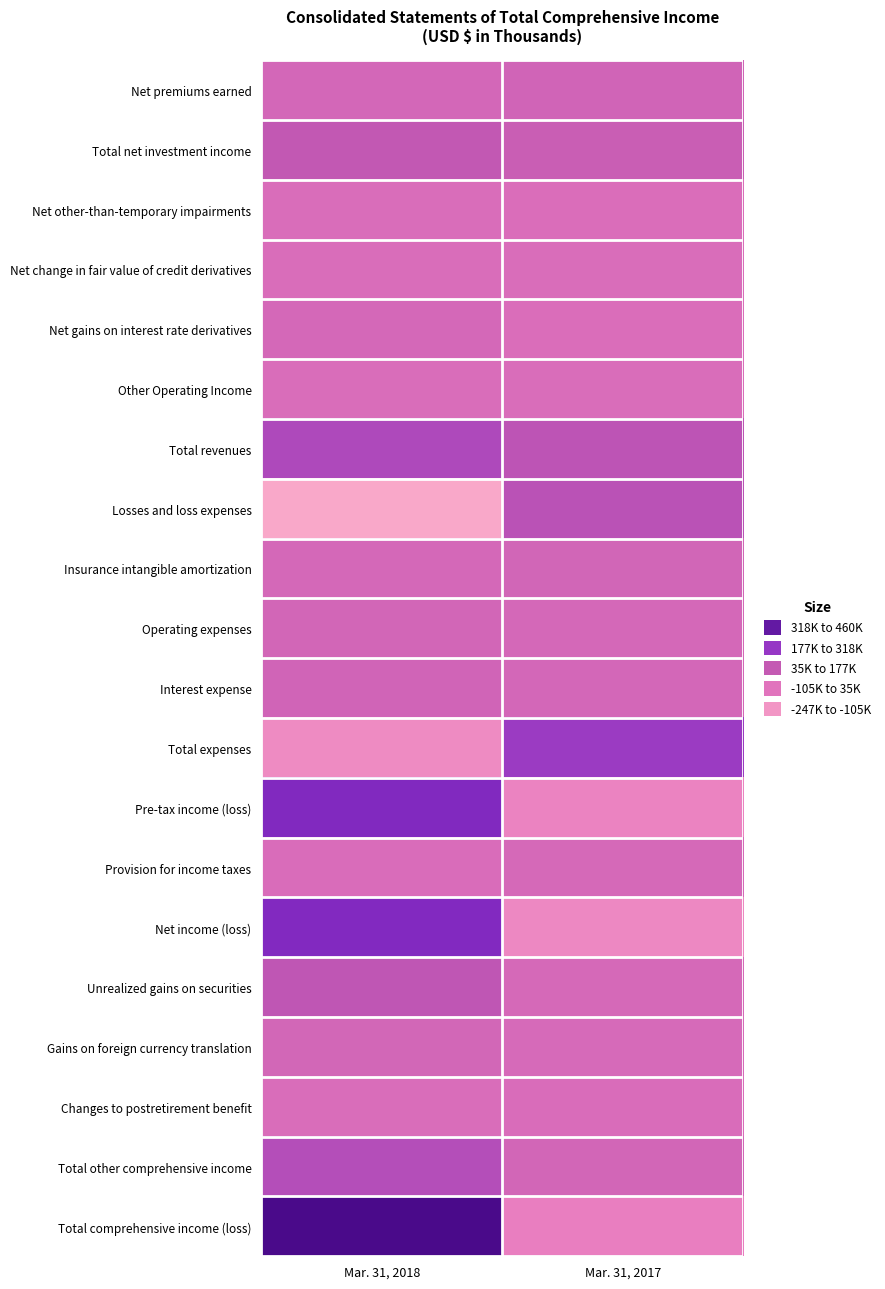

Reading left to right, extract all data points from this chart.

Net premiums earned: Mar. 31, 2018=30883	Mar. 31, 2017=47613
Total net investment income: Mar. 31, 2018=110240	Mar. 31, 2017=81559
Net other-than-temporary impairments: Mar. 31, 2018=-299	Mar. 31, 2017=-3942
Net change in fair value of credit derivatives: Mar. 31, 2018=-346	Mar. 31, 2017=1052
Net gains on interest rate derivatives: Mar. 31, 2018=25537	Mar. 31, 2017=-1514
Other Operating Income: Mar. 31, 2018=-509	Mar. 31, 2017=58
Total revenues: Mar. 31, 2018=174057	Mar. 31, 2017=126372
Losses and loss expenses: Mar. 31, 2018=-247395	Mar. 31, 2017=135011
Insurance intangible amortization: Mar. 31, 2018=28636	Mar. 31, 2017=37525
Operating expenses: Mar. 31, 2018=36434	Mar. 31, 2017=28124
Interest expense: Mar. 31, 2018=48073	Mar. 31, 2017=31572
Total expenses: Mar. 31, 2018=-134252	Mar. 31, 2017=232232
Pre-tax income (loss): Mar. 31, 2018=308309	Mar. 31, 2017=-105860
Provision for income taxes: Mar. 31, 2018=2605	Mar. 31, 2017=19581
Net income (loss): Mar. 31, 2018=305704	Mar. 31, 2017=-125441
Unrealized gains on securities: Mar. 31, 2018=122304	Mar. 31, 2017=21335
Gains on foreign currency translation: Mar. 31, 2018=32056	Mar. 31, 2017=12593
Changes to postretirement benefit: Mar. 31, 2018=-859	Mar. 31, 2017=2287
Total other comprehensive income: Mar. 31, 2018=154615	Mar. 31, 2017=36215
Total comprehensive income (loss): Mar. 31, 2018=460319	Mar. 31, 2017=-89226